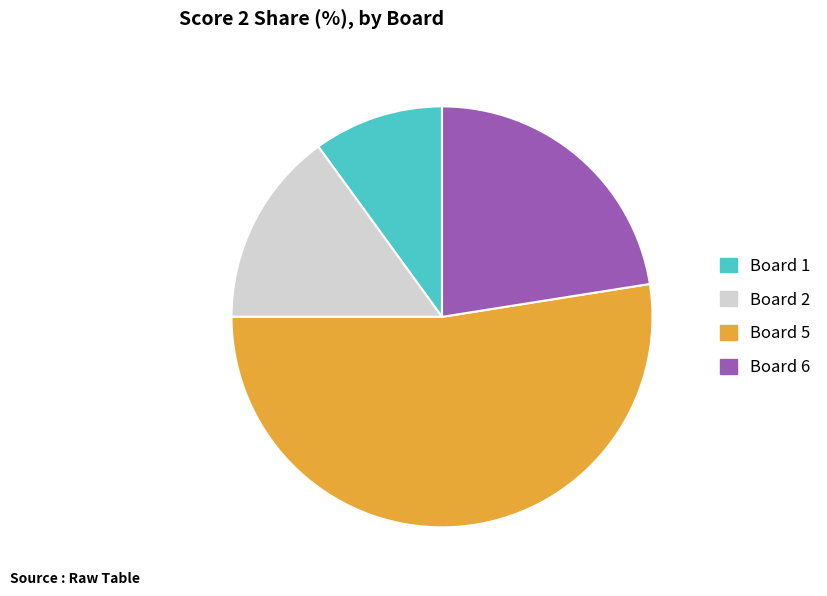

Does any single category account for the majority?

Yes